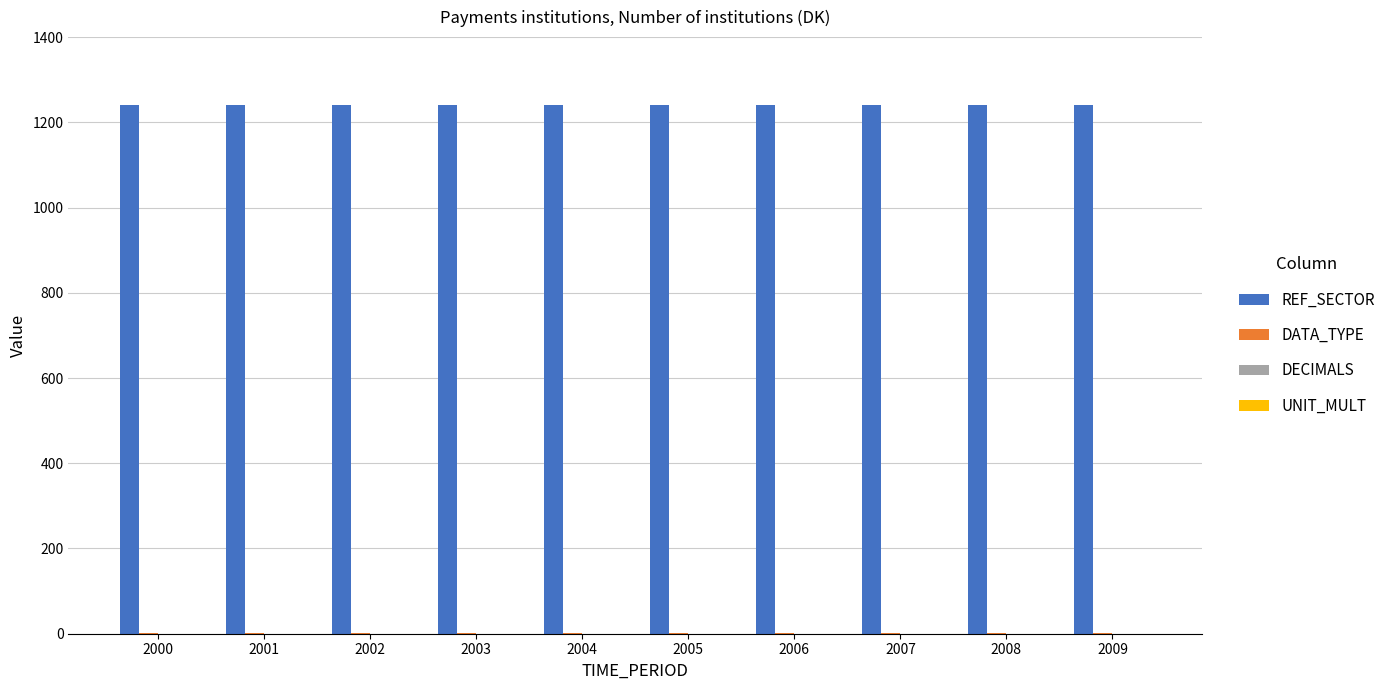

The value of REF_SECTOR at 2008 is 258. True or false?

False